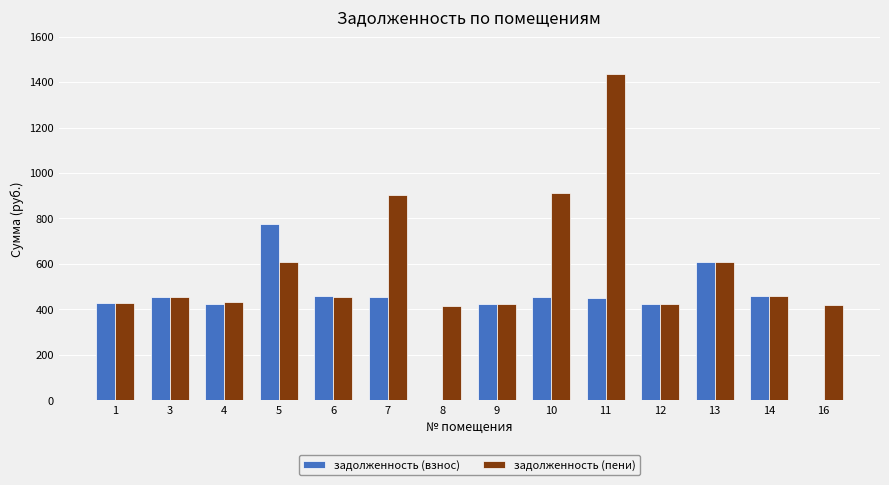

How many groups of bars are there?

14